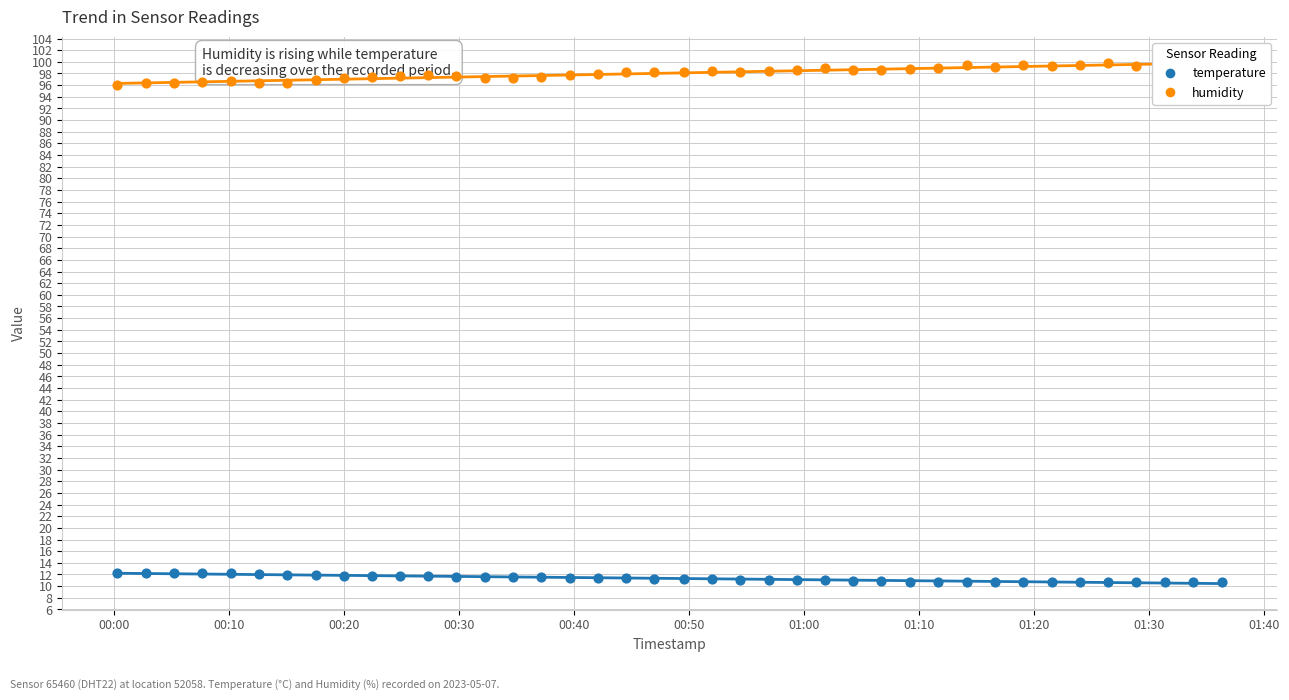

At how many categories does at least one series exceed 79?

40